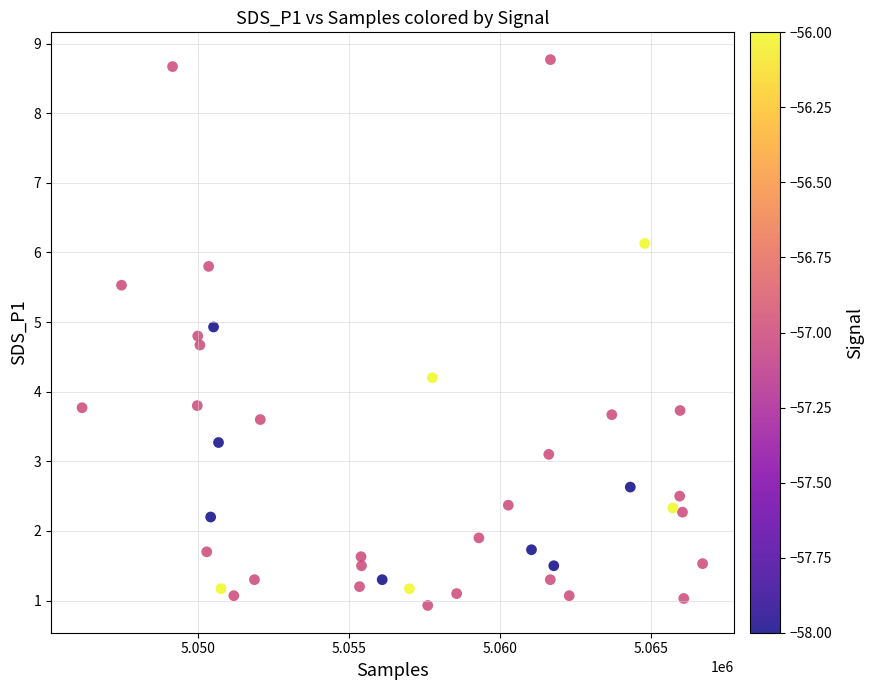

What is the range of Y values (max minus min)?

7.8